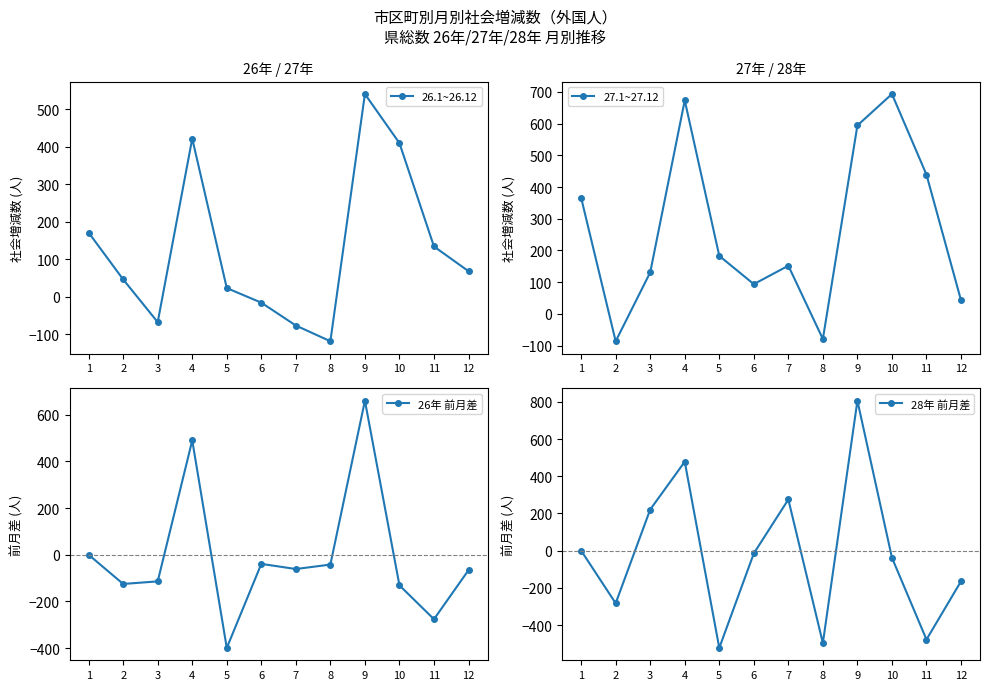

How many lines are shown in the chart?

4